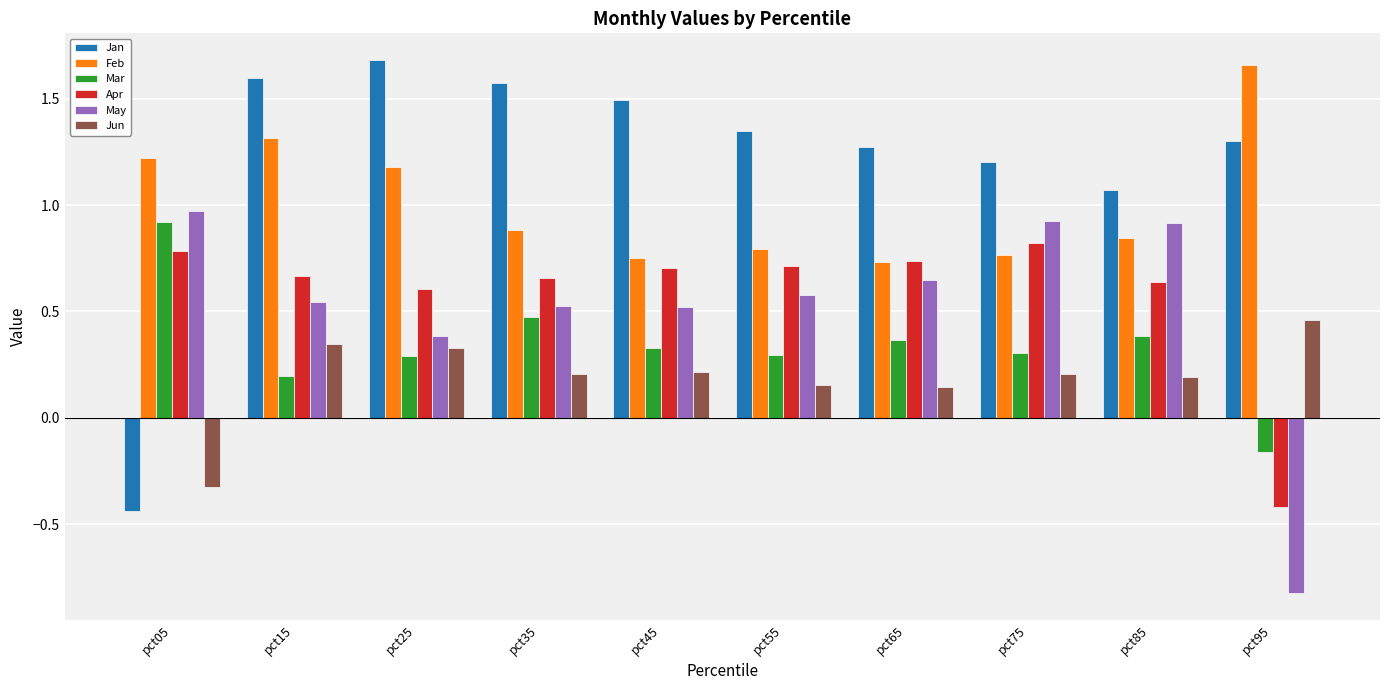

What is the minimum value shown in the chart?

-0.8